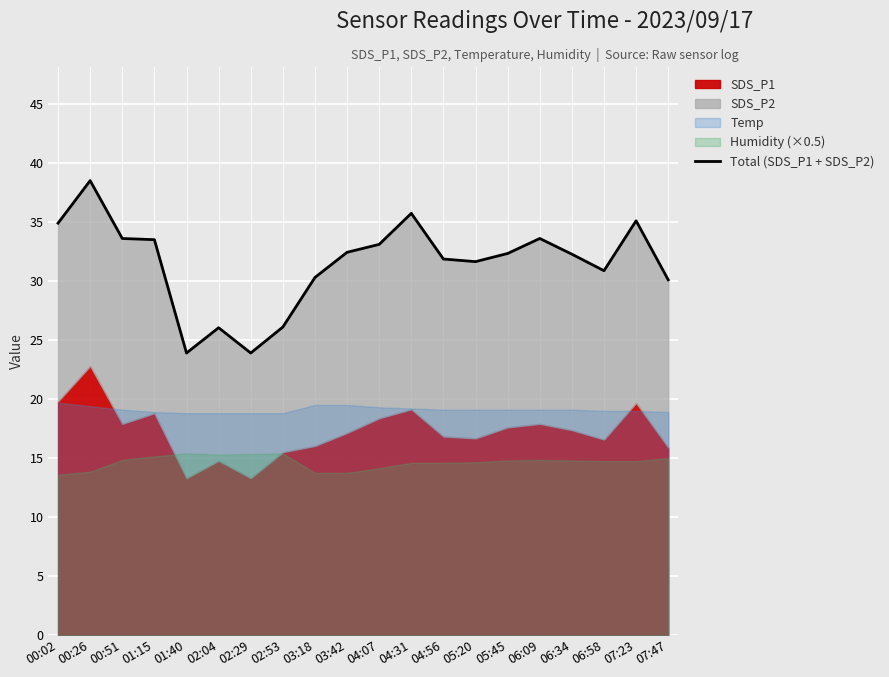

What value does the data have at 01:15?

33.5